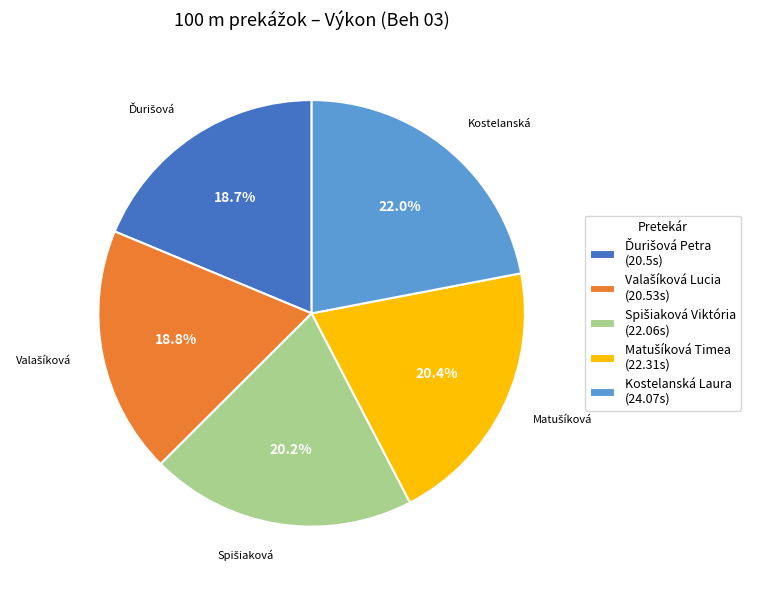

Does any single category account for the majority?

No